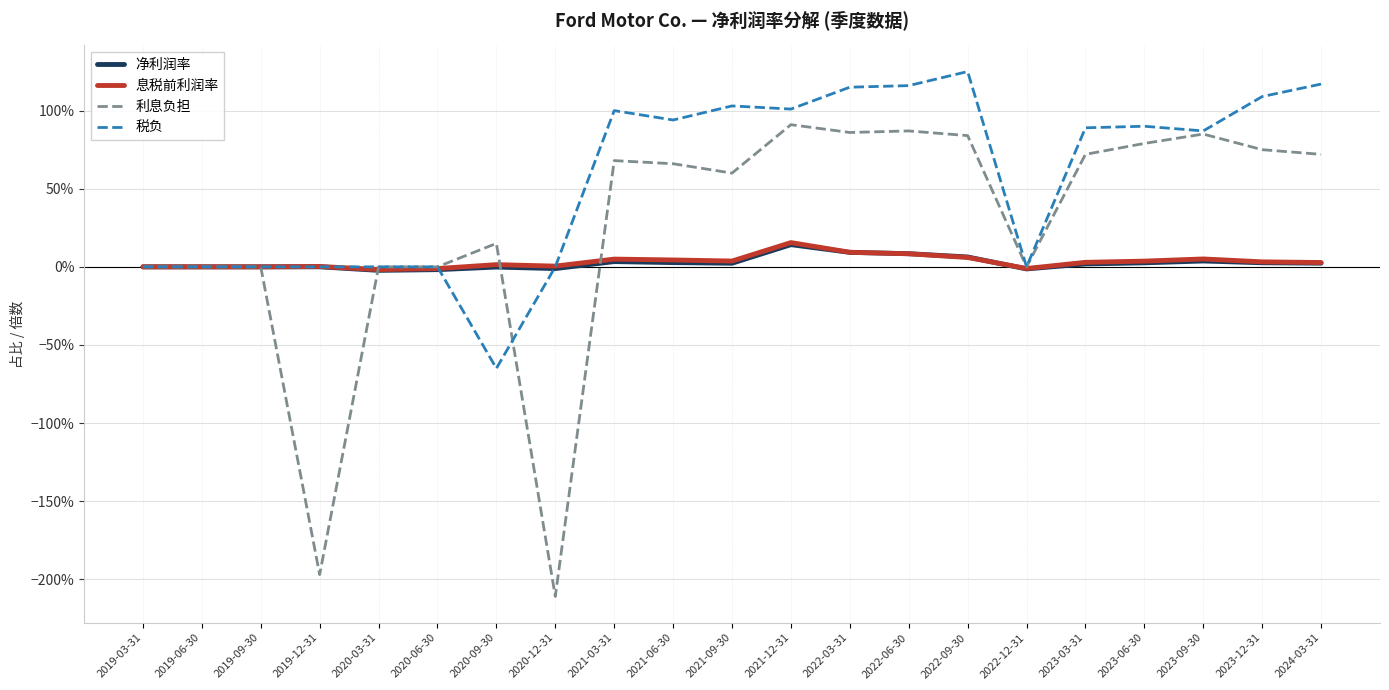

How many interior local valleys does the 净利润率 series have?

4